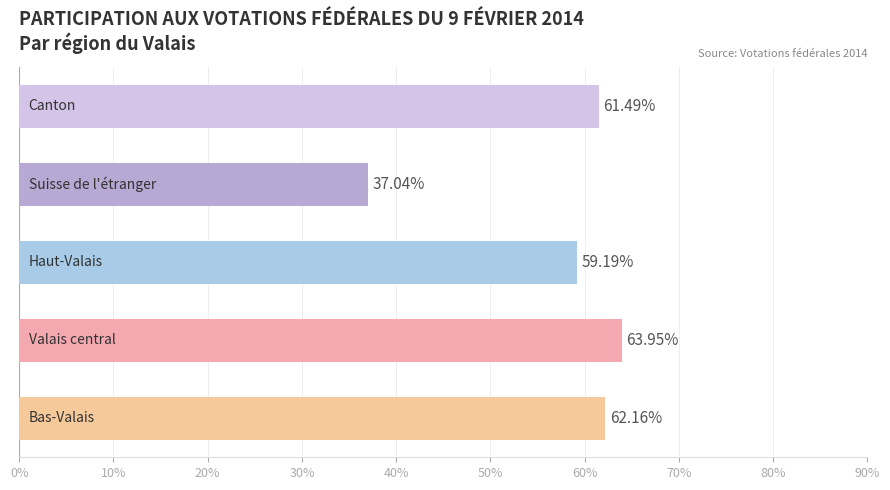

How many data points are above 61?

3